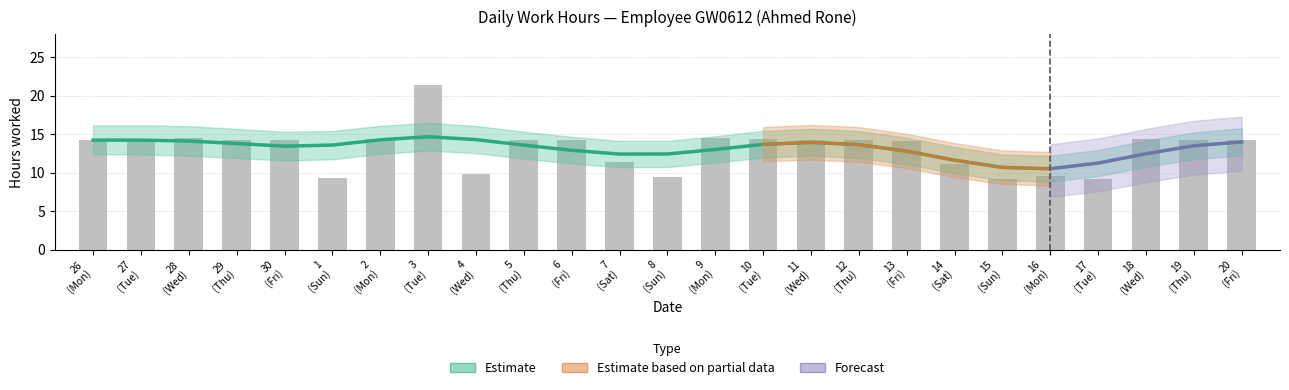

Rank the categories by Low Upper value from lowest to highest.

17, 15, 1, 8, 16, 4, 14, 7, 13, 19, 26, 5, 11, 29, 30, 6, 10, 12, 18, 20, 27, 2, 9, 28, 3